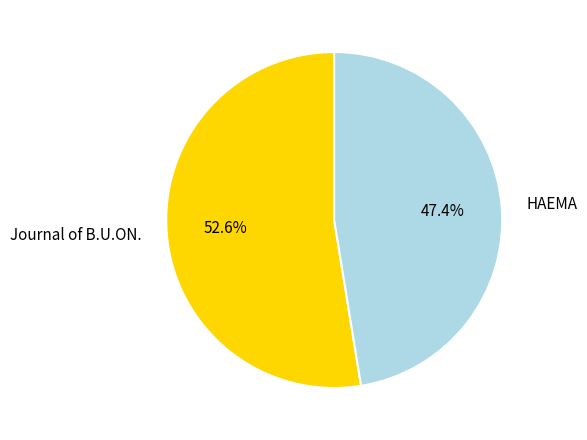

To the nearest percent, what is the average slice percentage?

50%